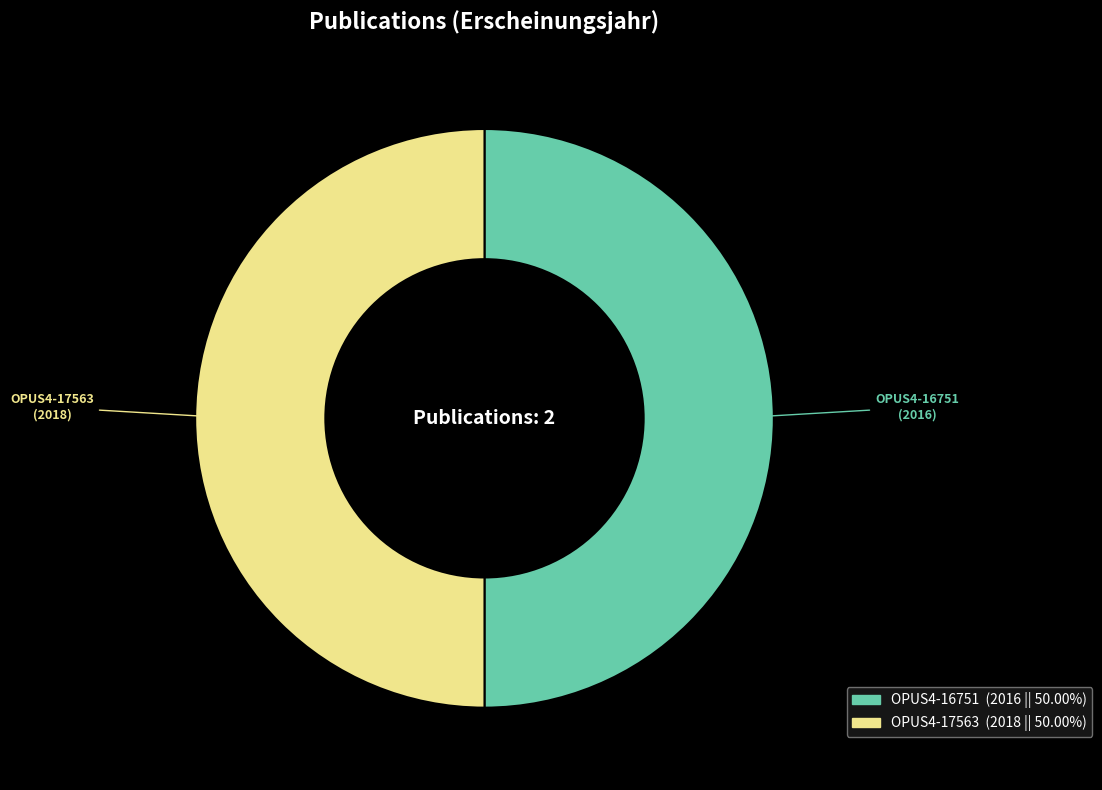

What is the ratio of the value at OPUS4-17563 to the value at OPUS4-16751?

1.0